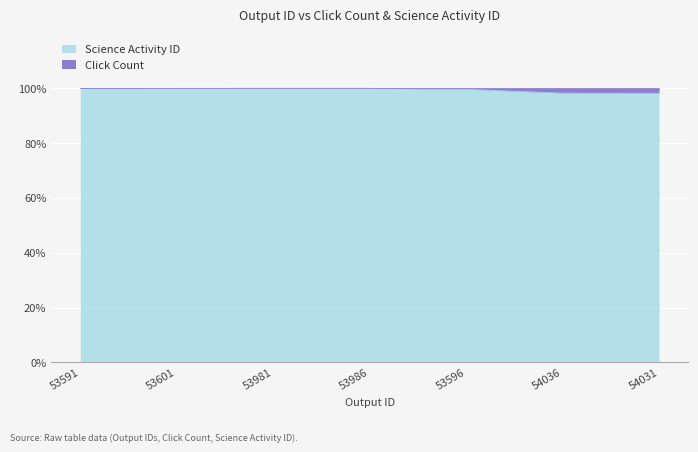

True or false: there are more than 0 points higher than both neighbors.

True